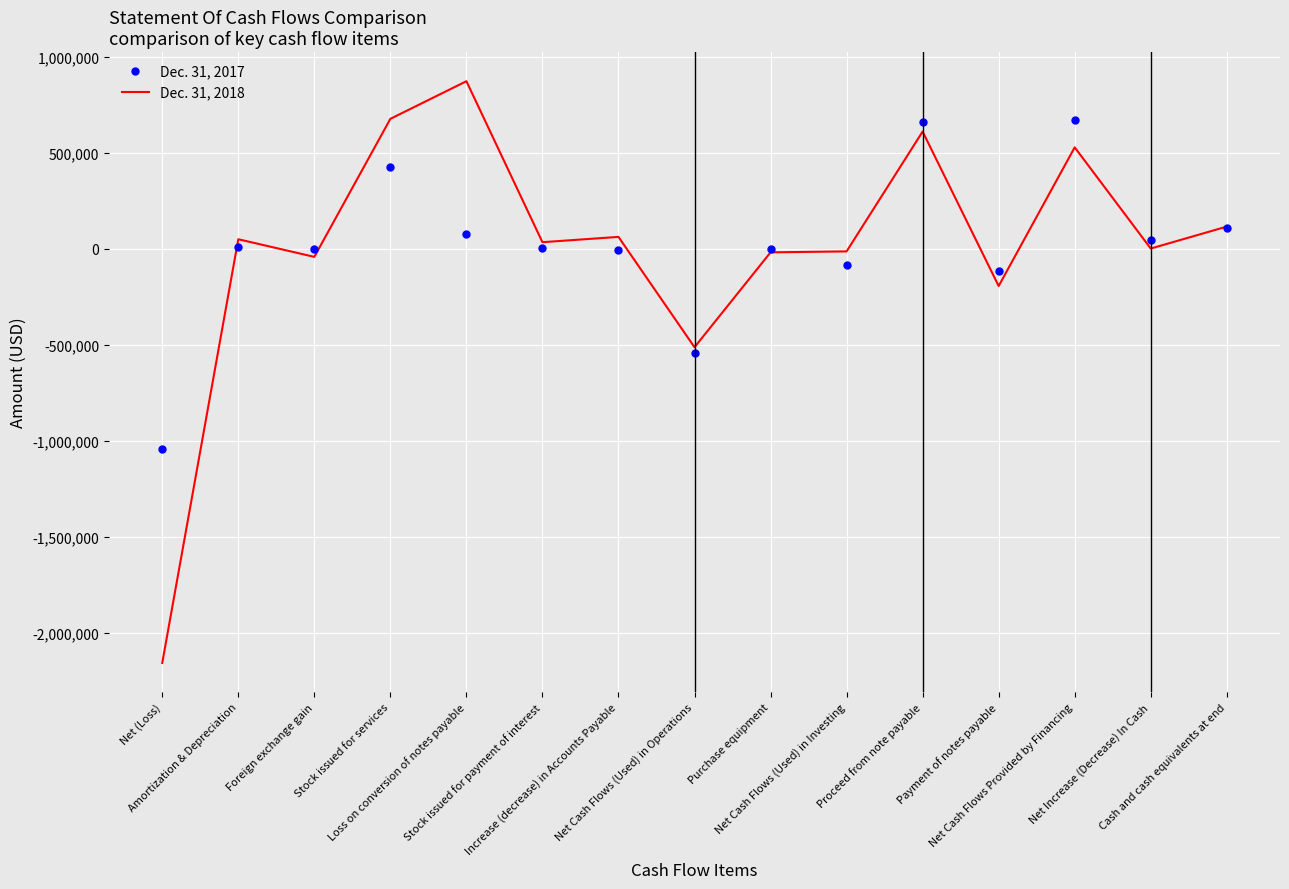

Which series has the widest spread of values?

Dec. 31, 2018